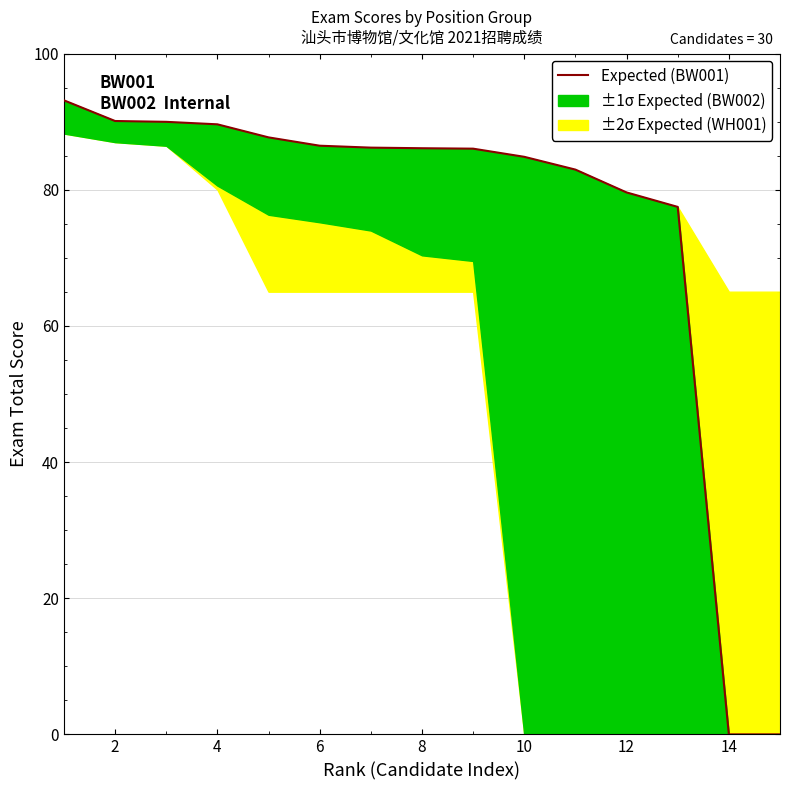

Reading right to left, list all the values displayed in this chart.

0.0	0.0	77.5	79.6	83.0	84.9	86.0	86.1	86.2	86.5	87.7	89.6	90.0	90.1	93.2